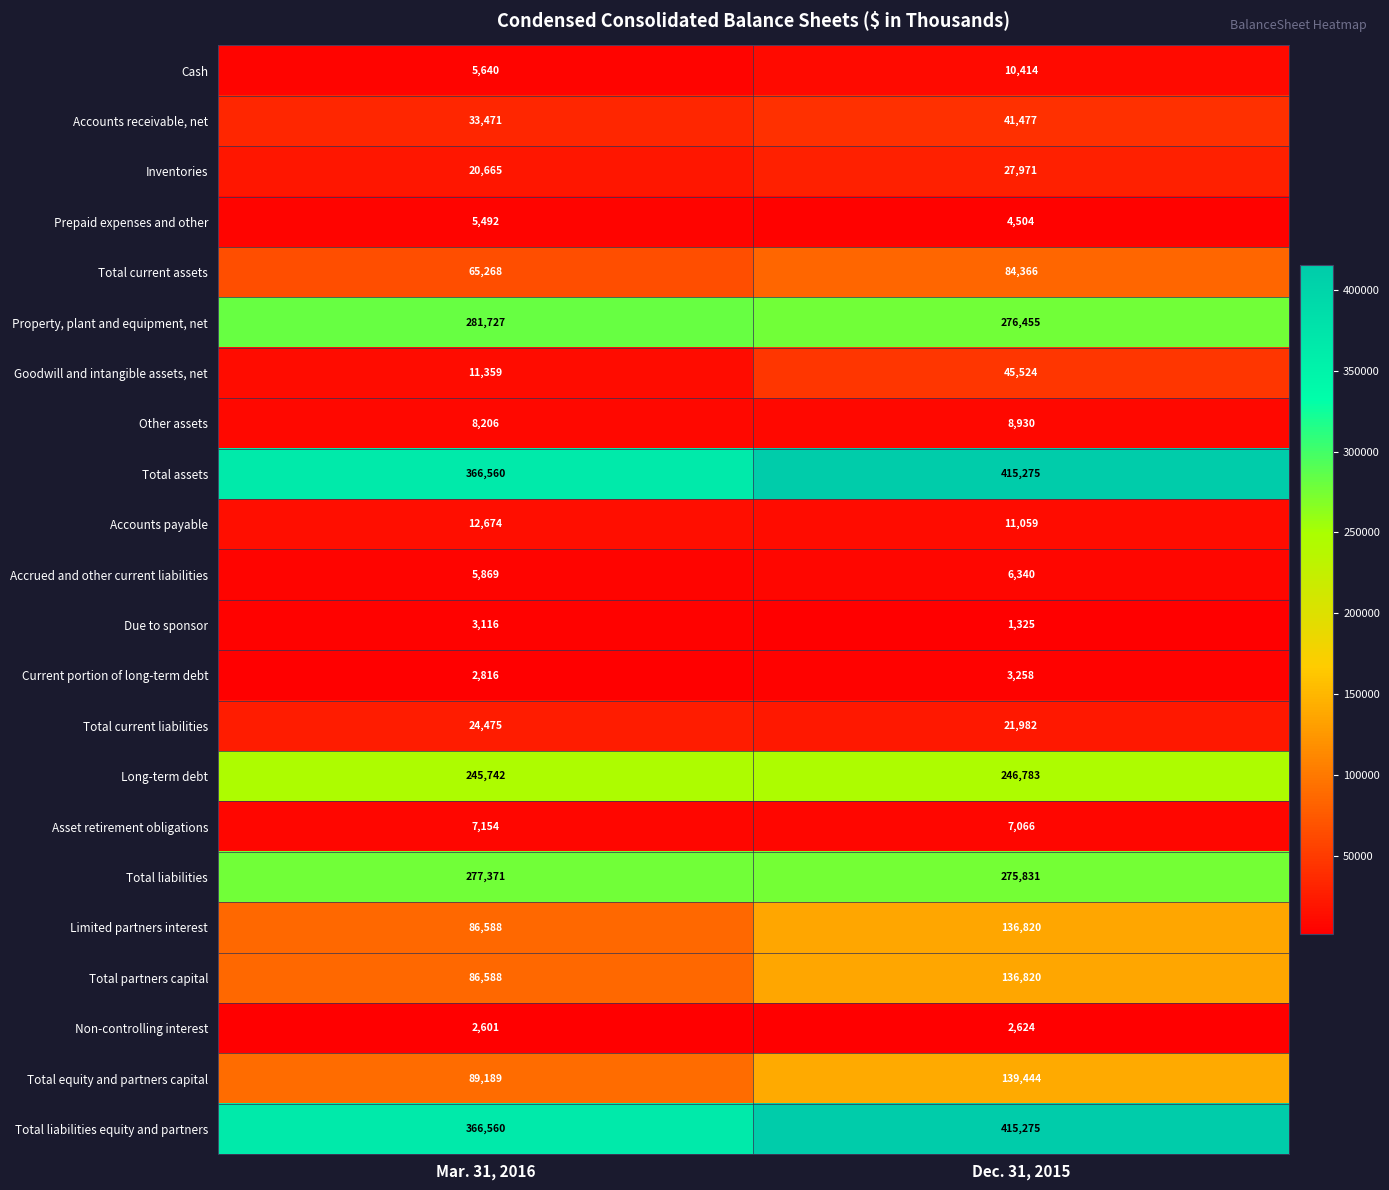

What is the difference between the highest and lowest values at Mar. 31, 2016?

363959